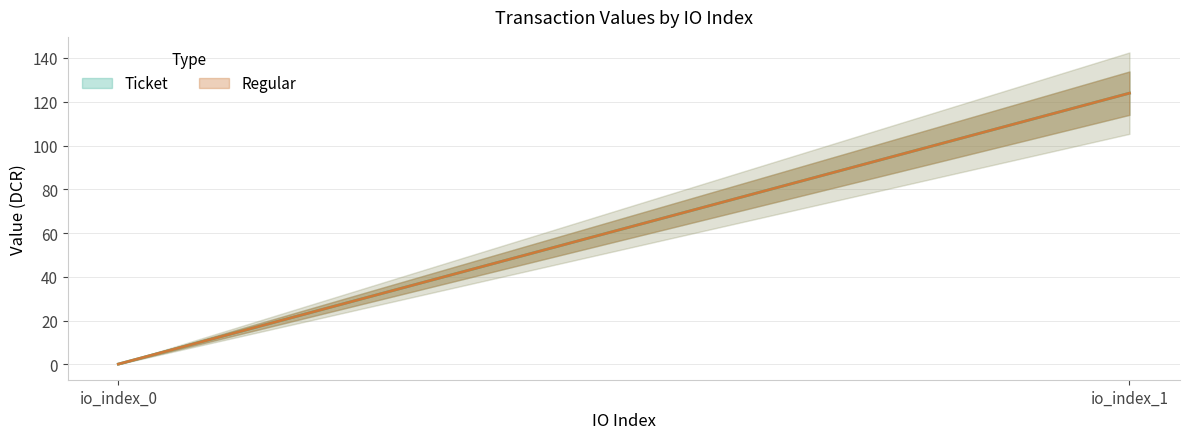

What is the difference between the Regular values at io_index_1 and io_index_0?

123.8